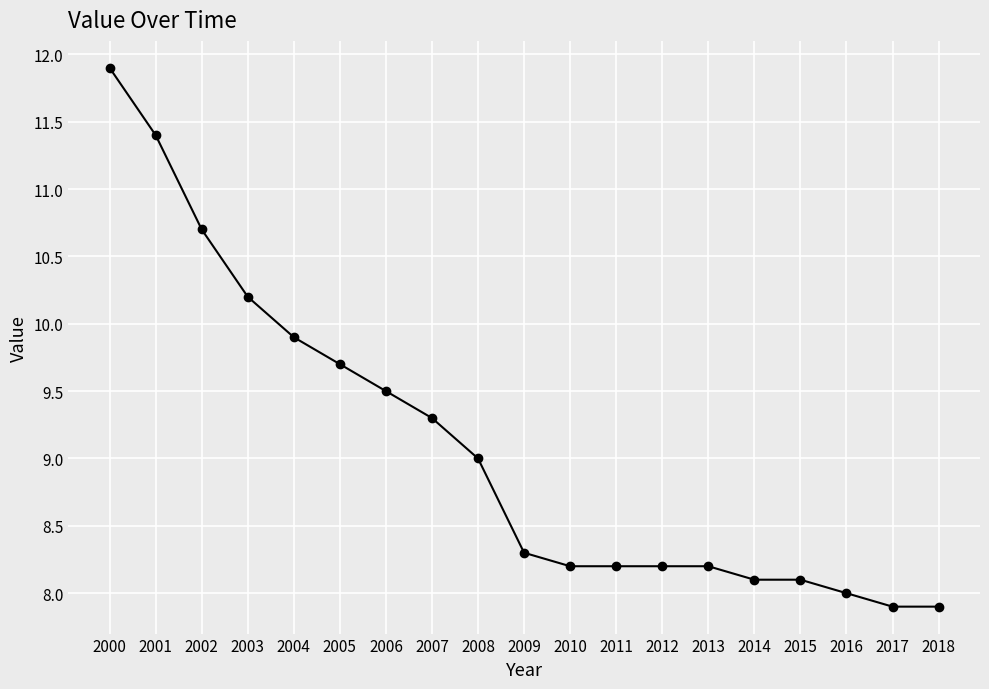

Which has a higher value, 2000 or 2004?

2000